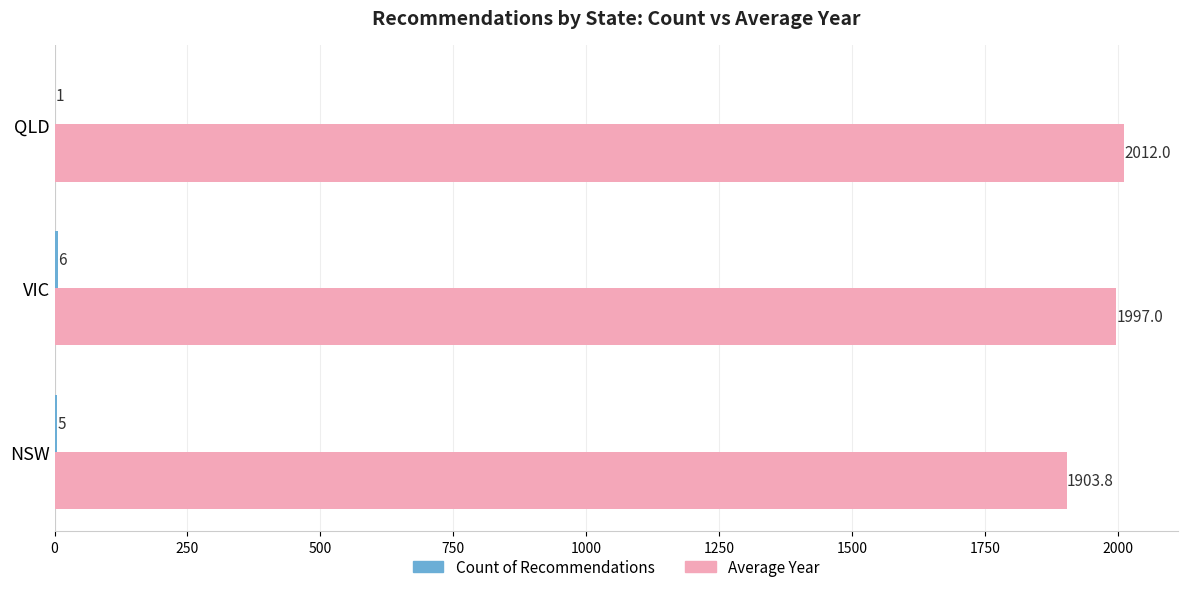

What is the maximum value shown in the chart?

2012.0